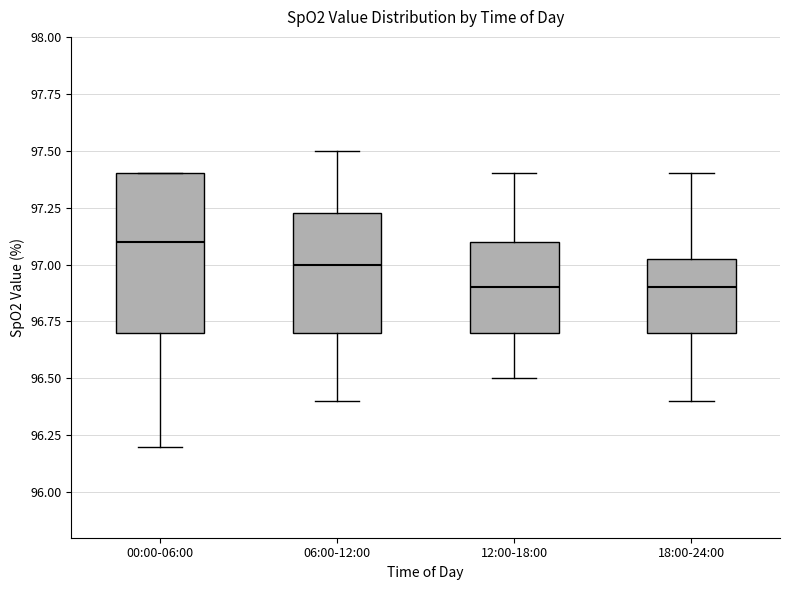

Which box has the highest median line?

00:00-06:00